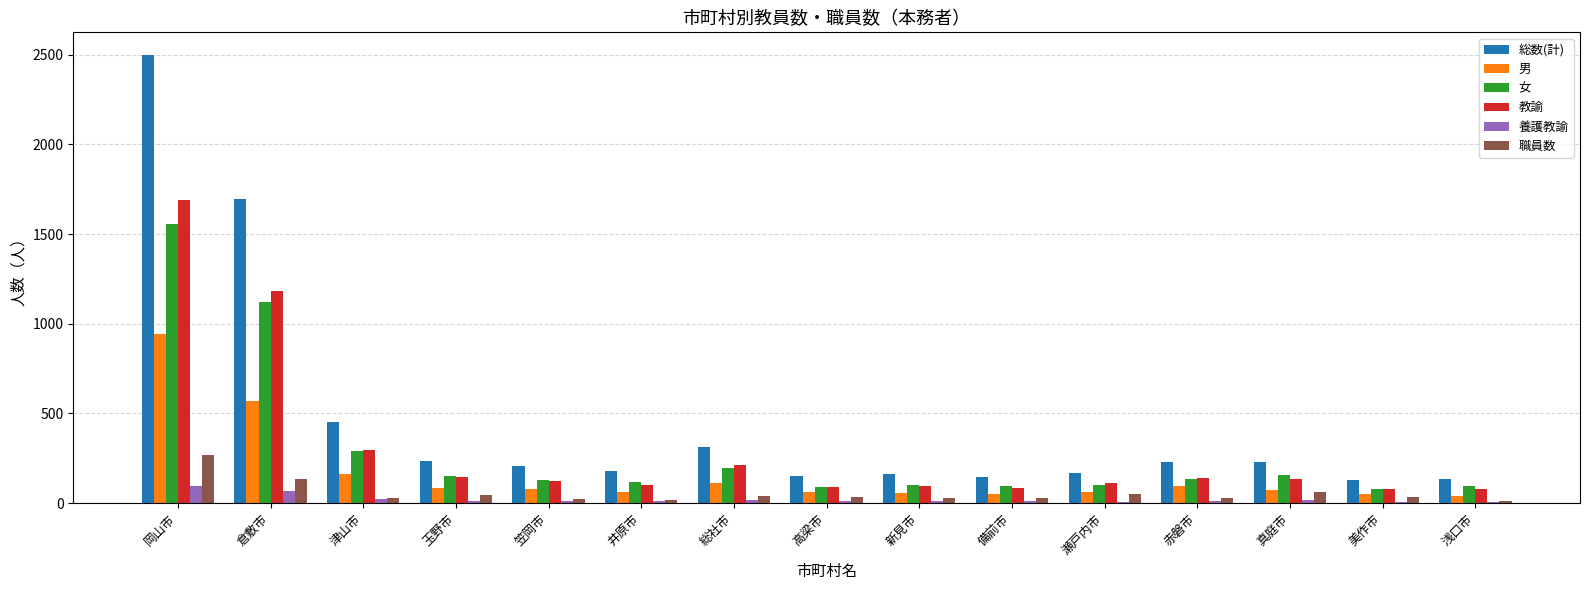

What is the sum of all 職員数 values?

840